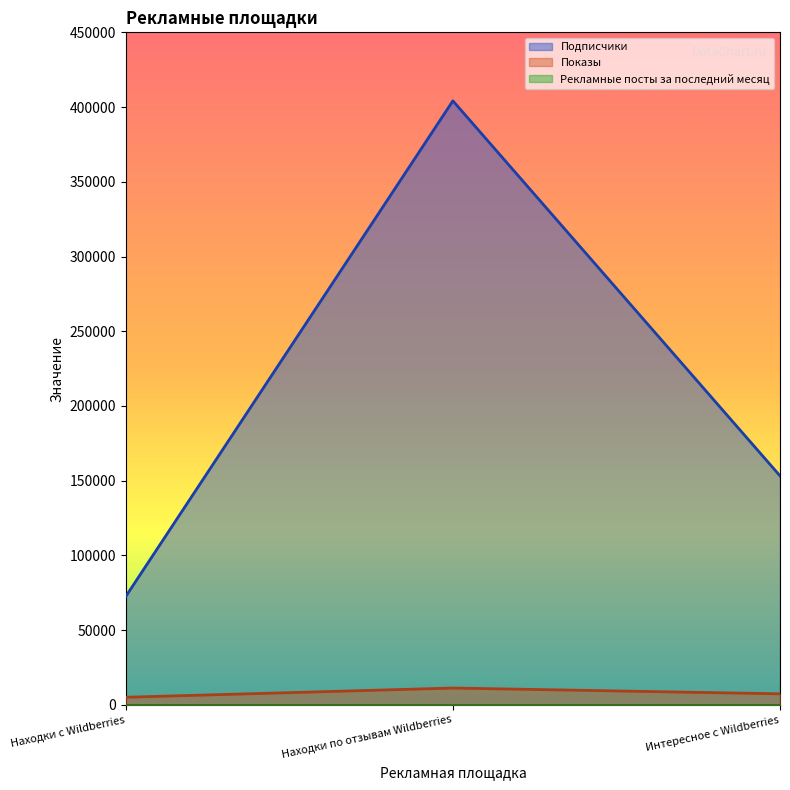

What is the minimum value shown in the chart?

1